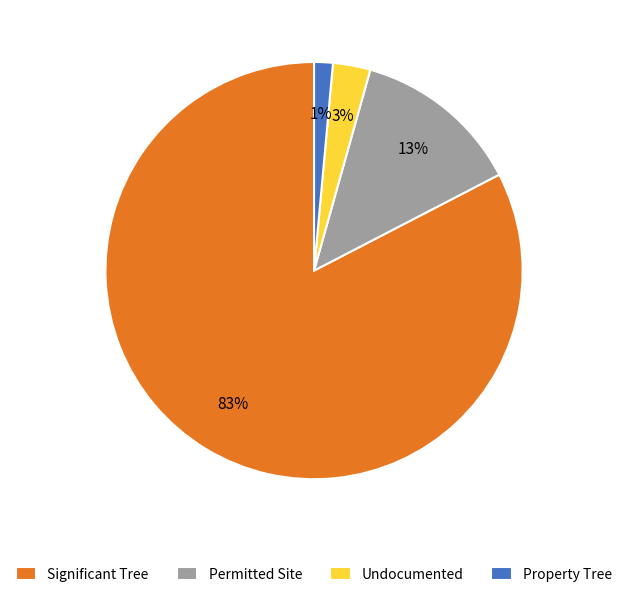

To the nearest percent, what portion does Undocumented represent?

3%